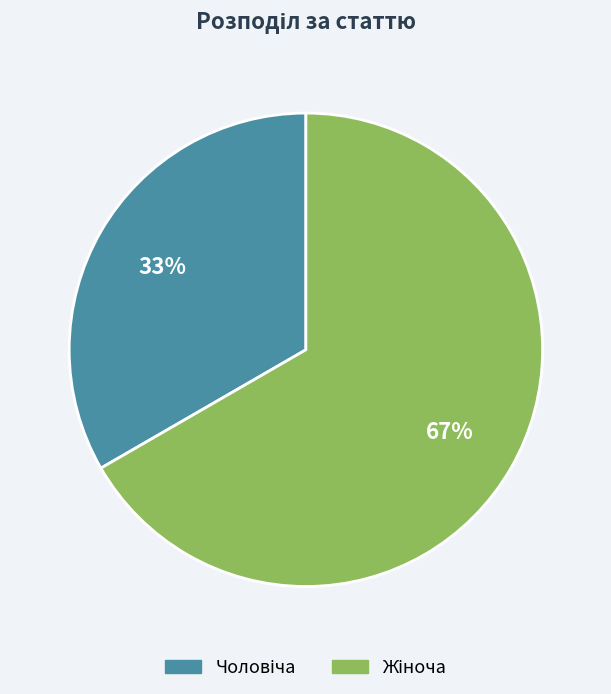

How many segments does this pie chart have?

2